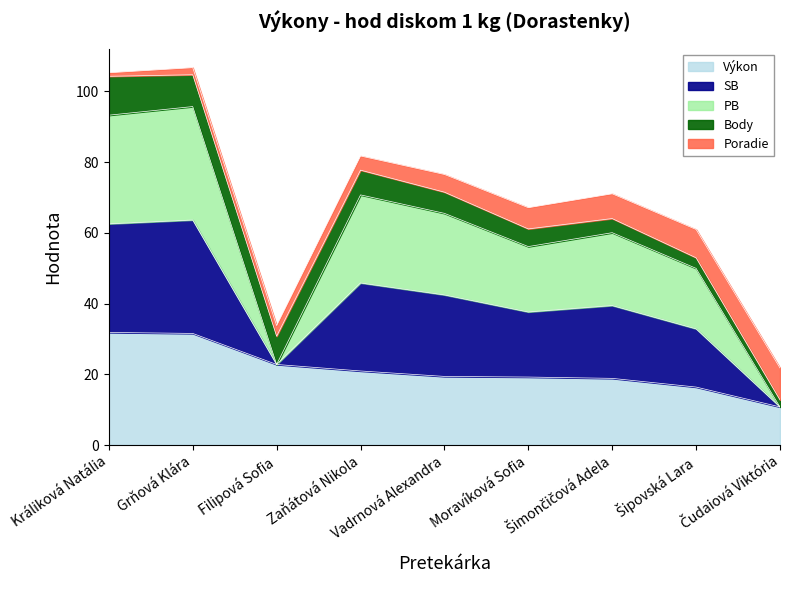

What is the minimum value for Výkon?

10.8